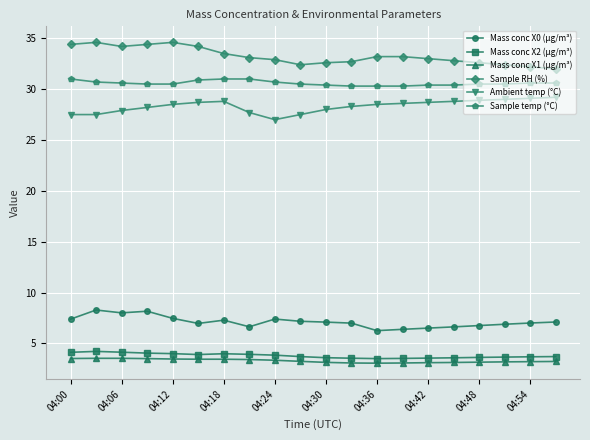

True or false: Mass conc X0 (μg/m³) and Sample RH (%) cross at least once.

False